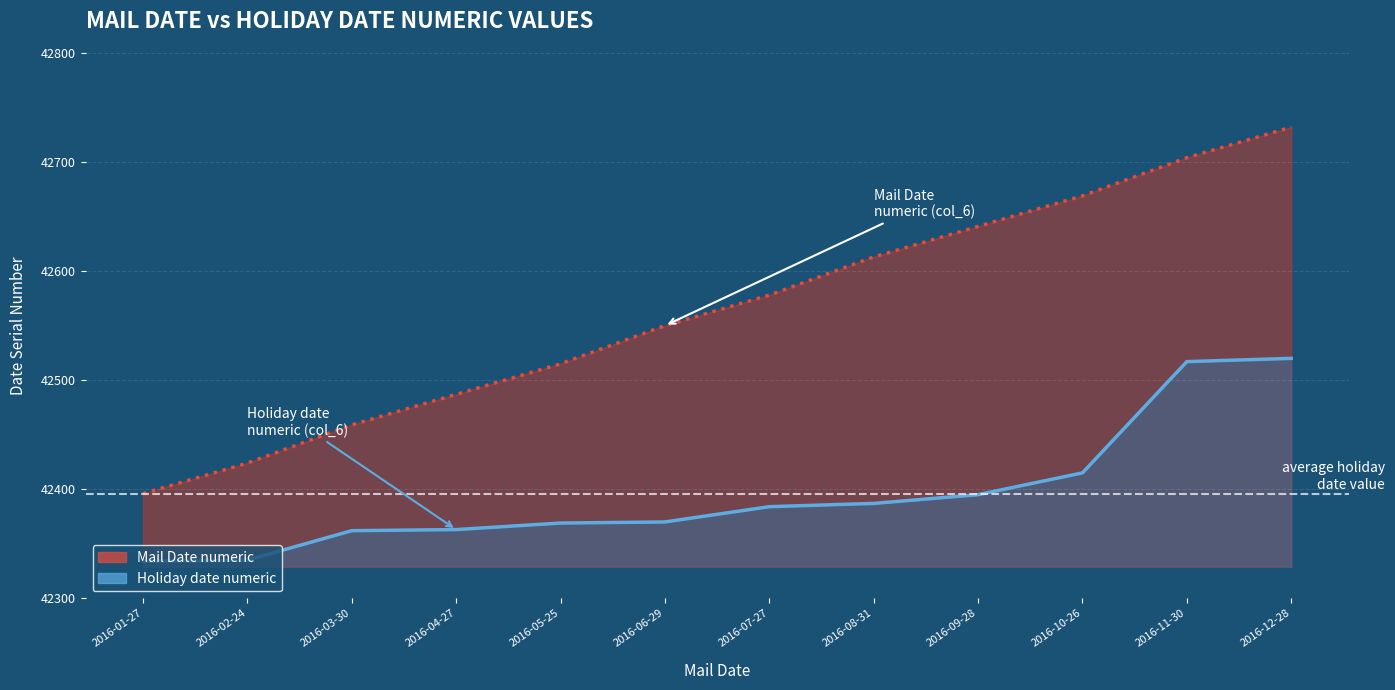

What is the sum of the Holiday date numeric values at 2016-12-28 and 2016-10-26?

84935